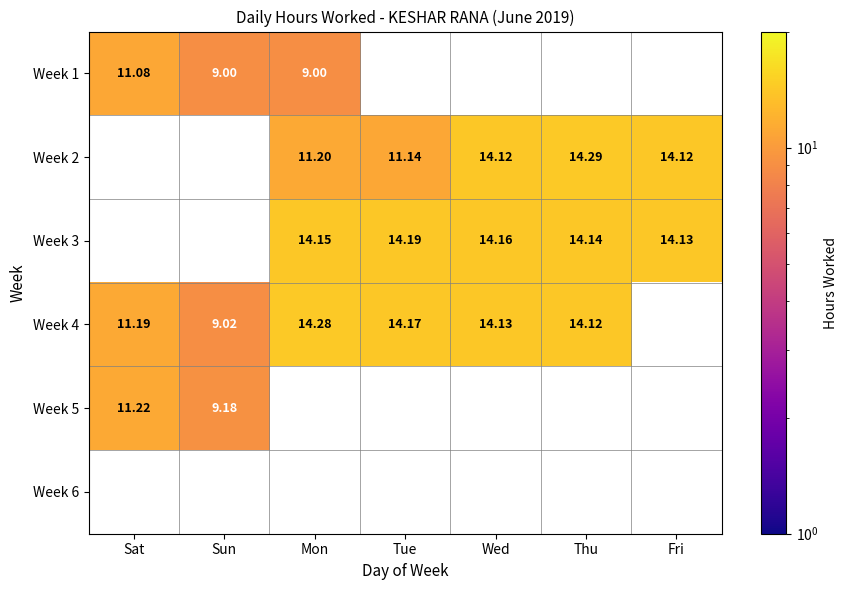

What is the difference between the Week 4 values at Sun and Tue?

5.2